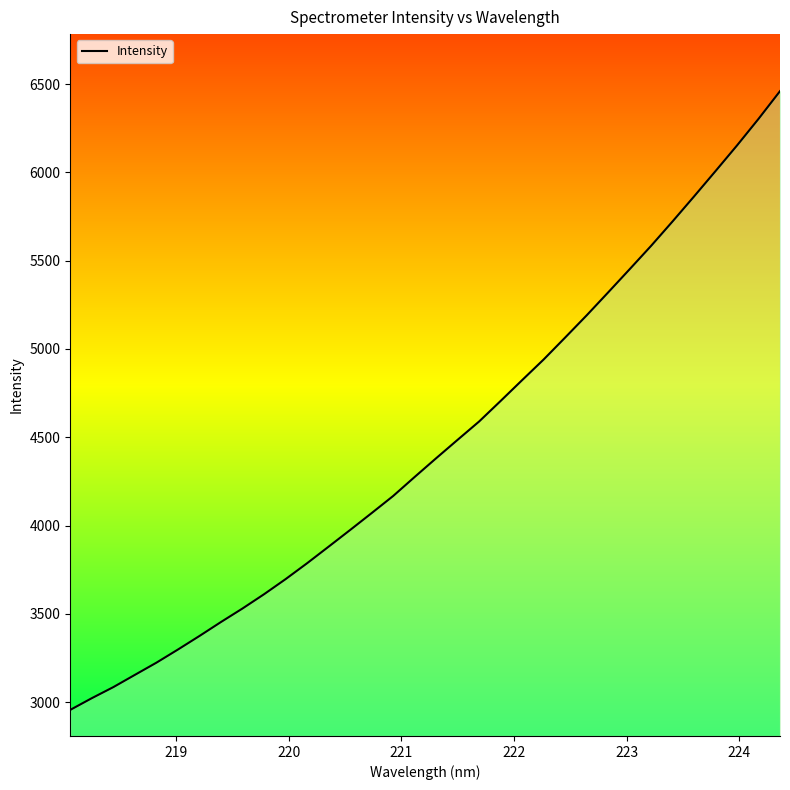

What is the minimum value shown in the chart?

2956.3